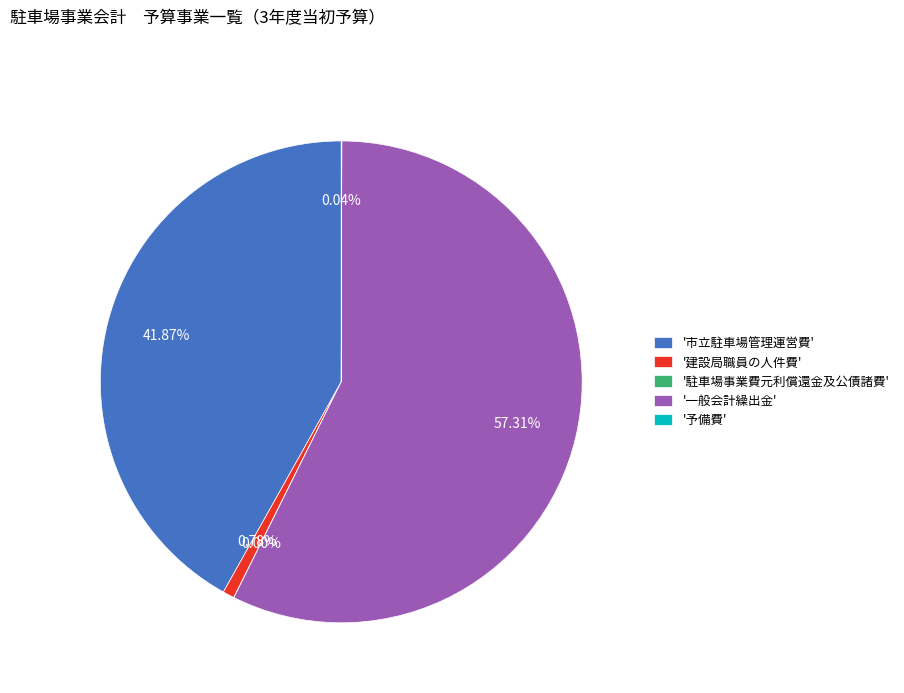

Which has a higher value, '一般会計繰出金' or '市立駐車場管理運営費'?

'一般会計繰出金'